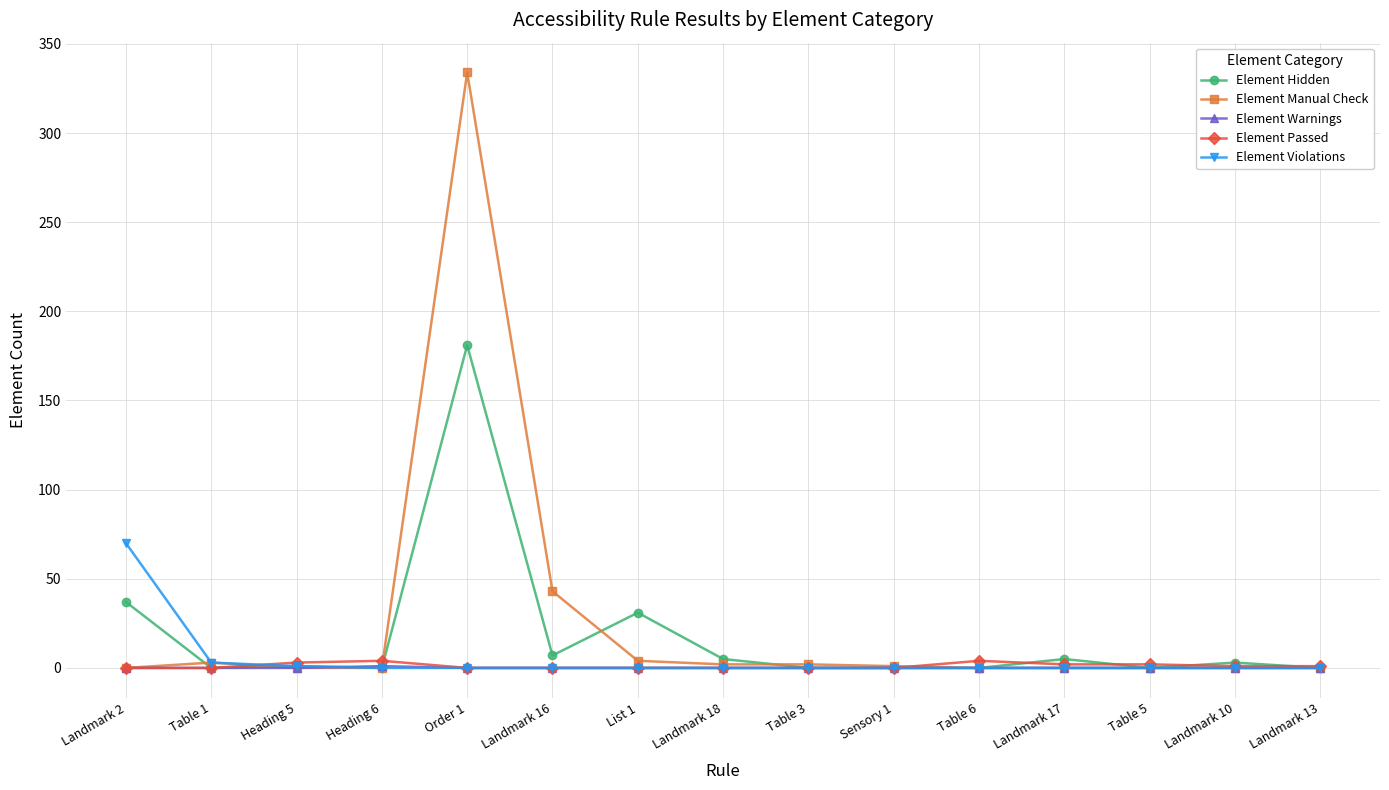

List the series in order of their peak value, lowest first.

Element Warnings, Element Passed, Element Violations, Element Hidden, Element Manual Check